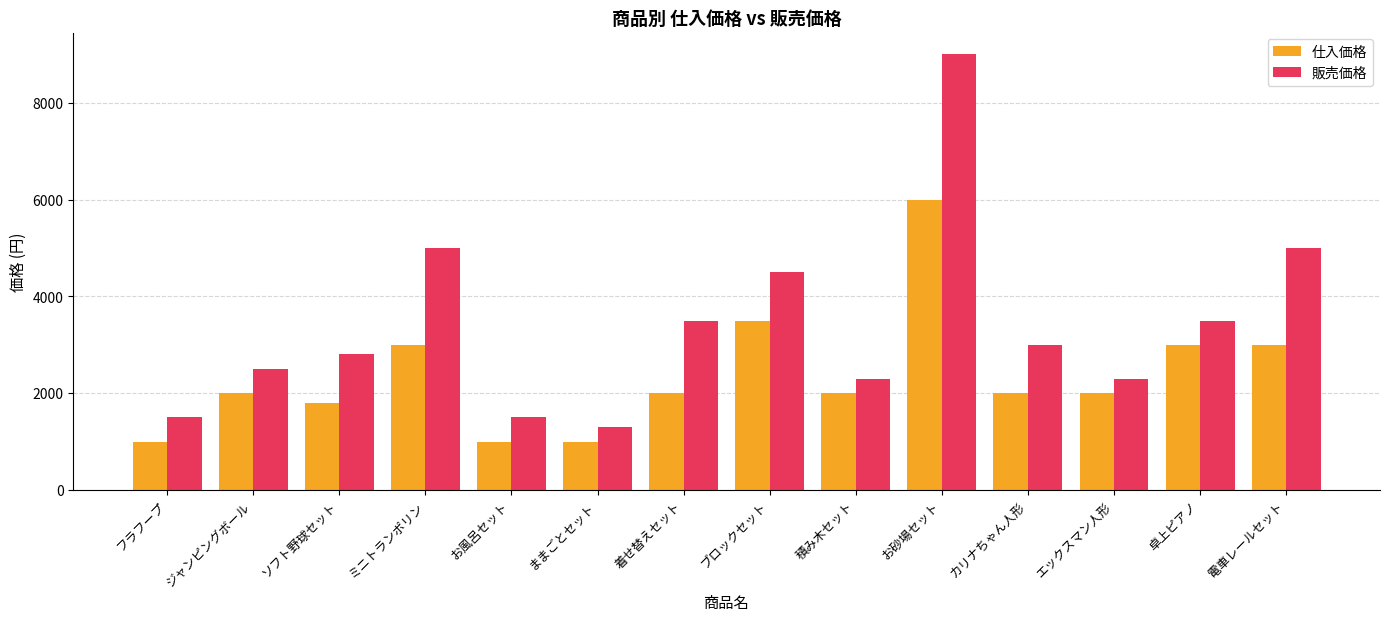

What is the total value across all series at お風呂セット?

2500